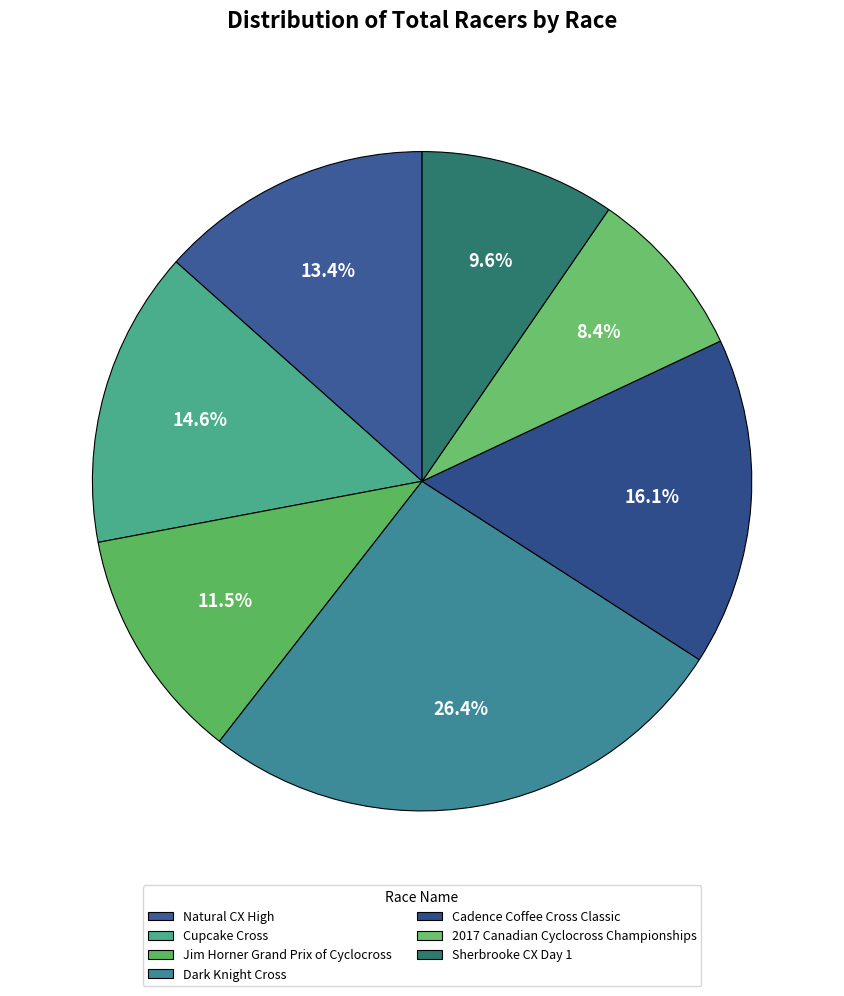

Is there any slice that represents more than half of the pie?

No